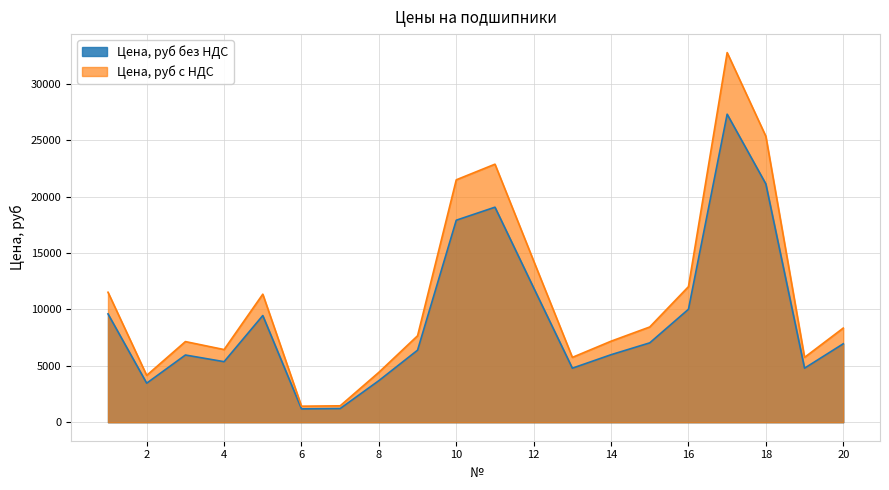

At which label does Цена, руб без НДС reach its peak?

17